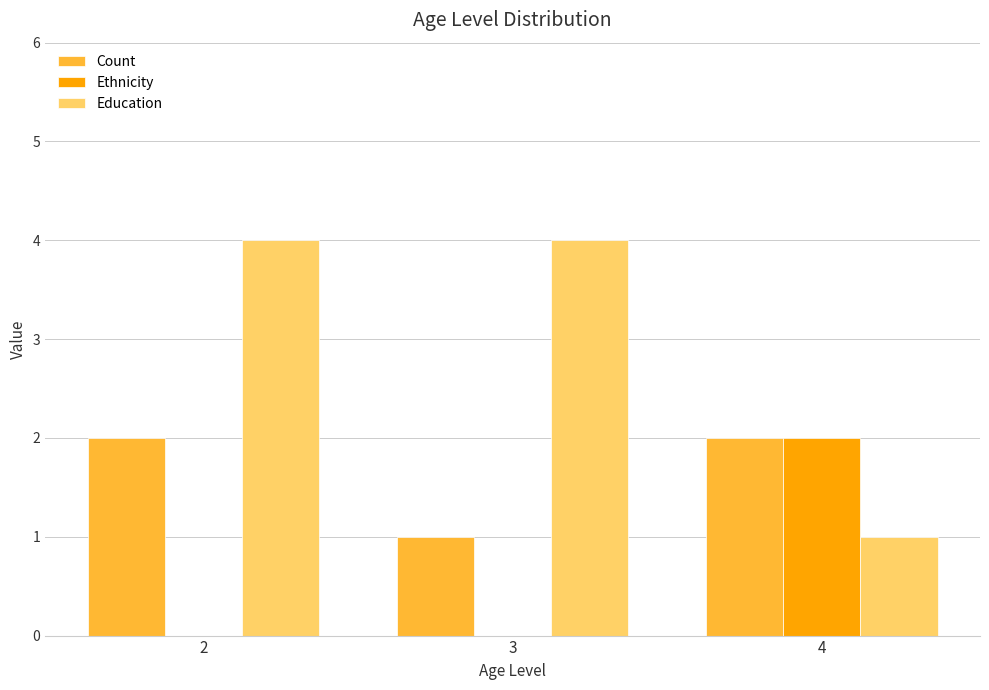

What is the spread (max minus min) of values at 2?

4